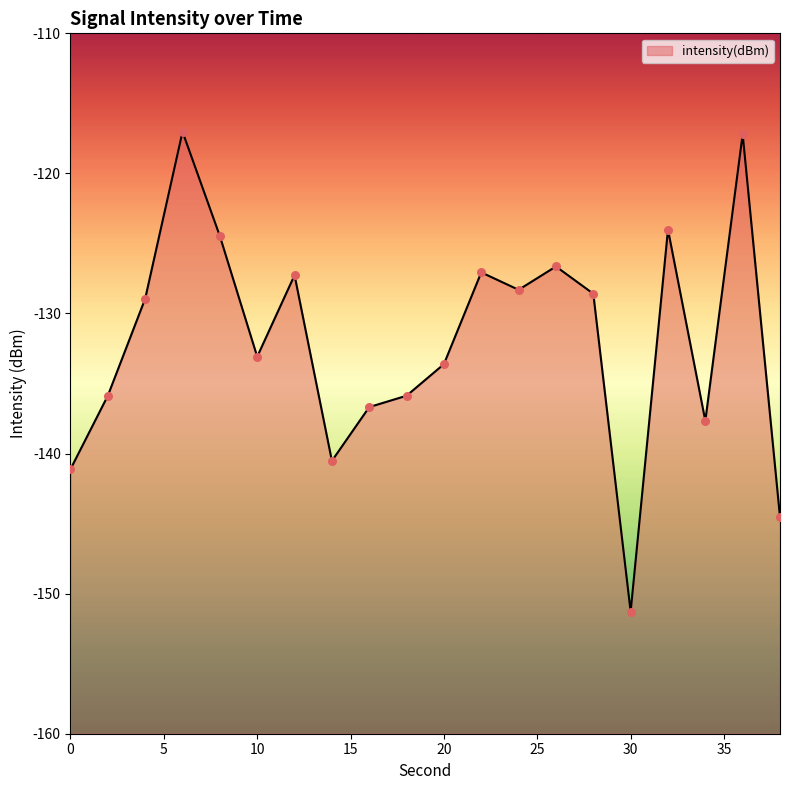

Between 12 and 26, which is larger?

26